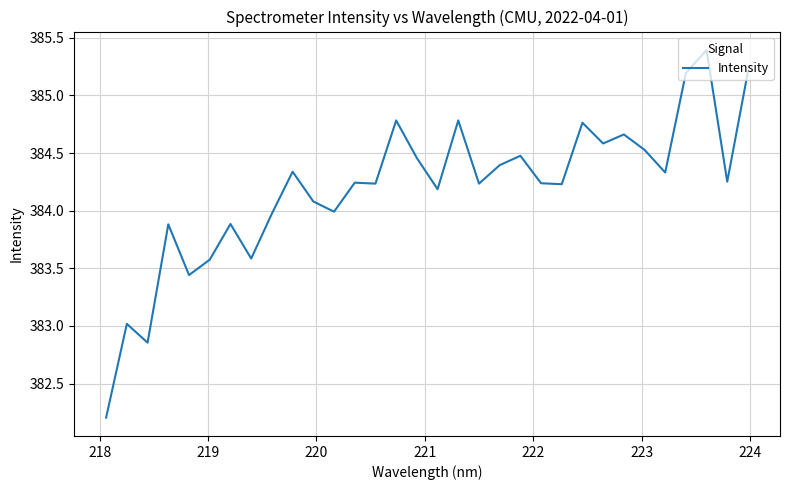

What is the difference between the maximum and minimum values?

3.2